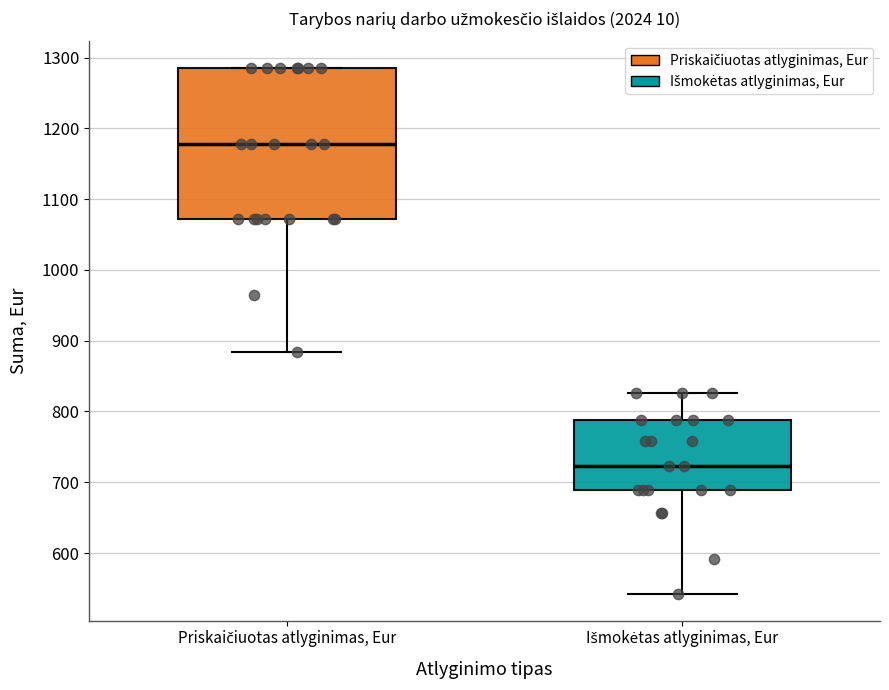

Reading left to right, read every box against the y-axis: the position of its median line, the range the box covers, and the ends of its whiskers. The values are not printed on the chart, so give them approximately, as read against the axis.

Priskaičiuotas atlyginimas, Eur: median 1180, box 1070 to 1290, whiskers 880 to 1290
Išmokėtas atlyginimas, Eur: median 720, box 690 to 790, whiskers 540 to 830